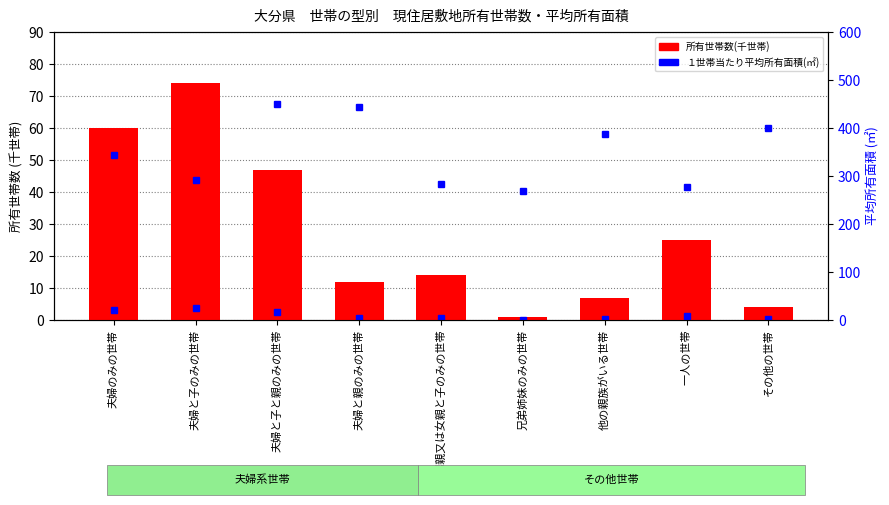

What is the sum of all 所有世帯数(千世帯) values?

244.0